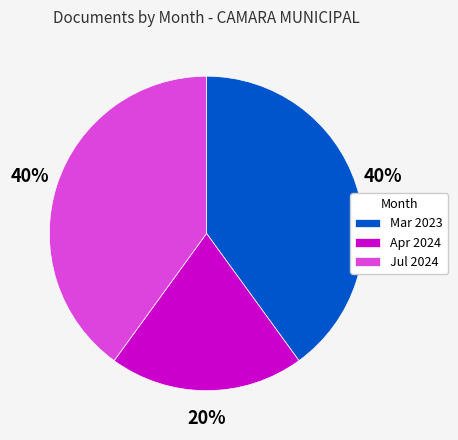

Which category has the smallest portion of the pie?

Apr 2024